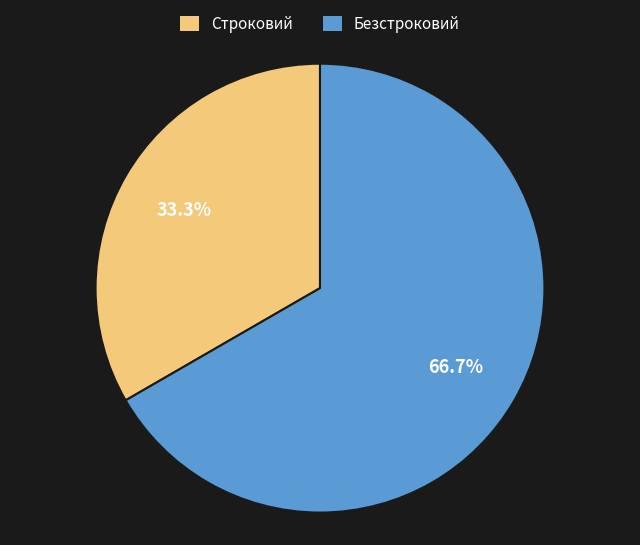

How many slices are in this pie chart?

2